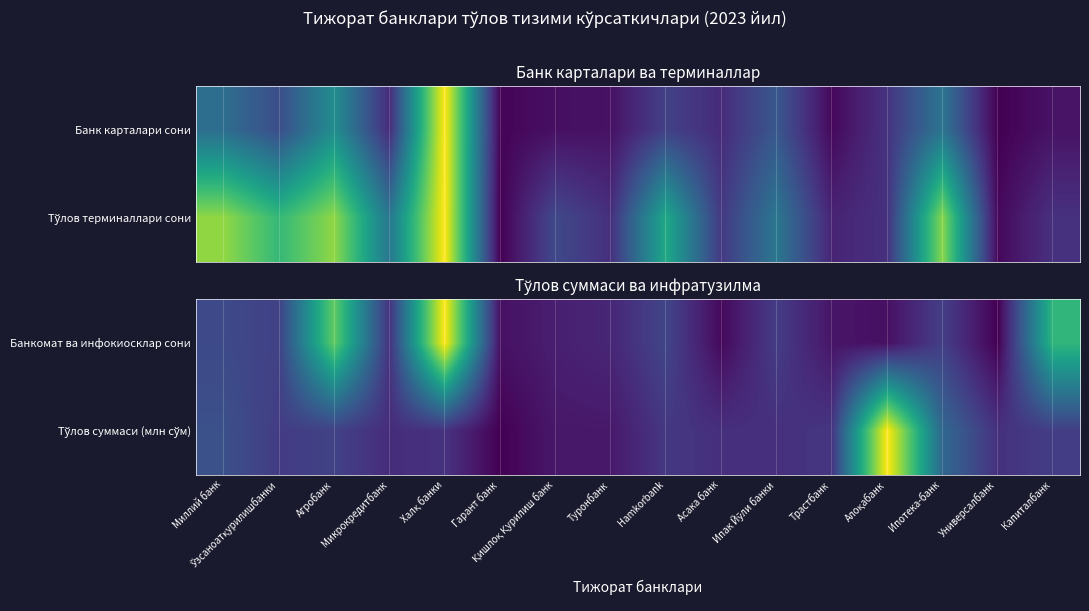

At which category does the chart reach its minimum across all series?

Универсалбанк